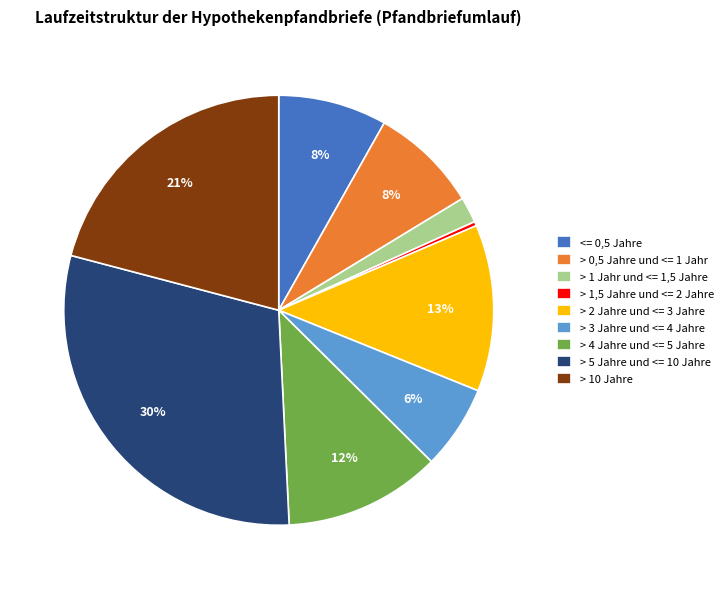

To the nearest percent, what is the difference between the largest and smallest slice percentages?

30%